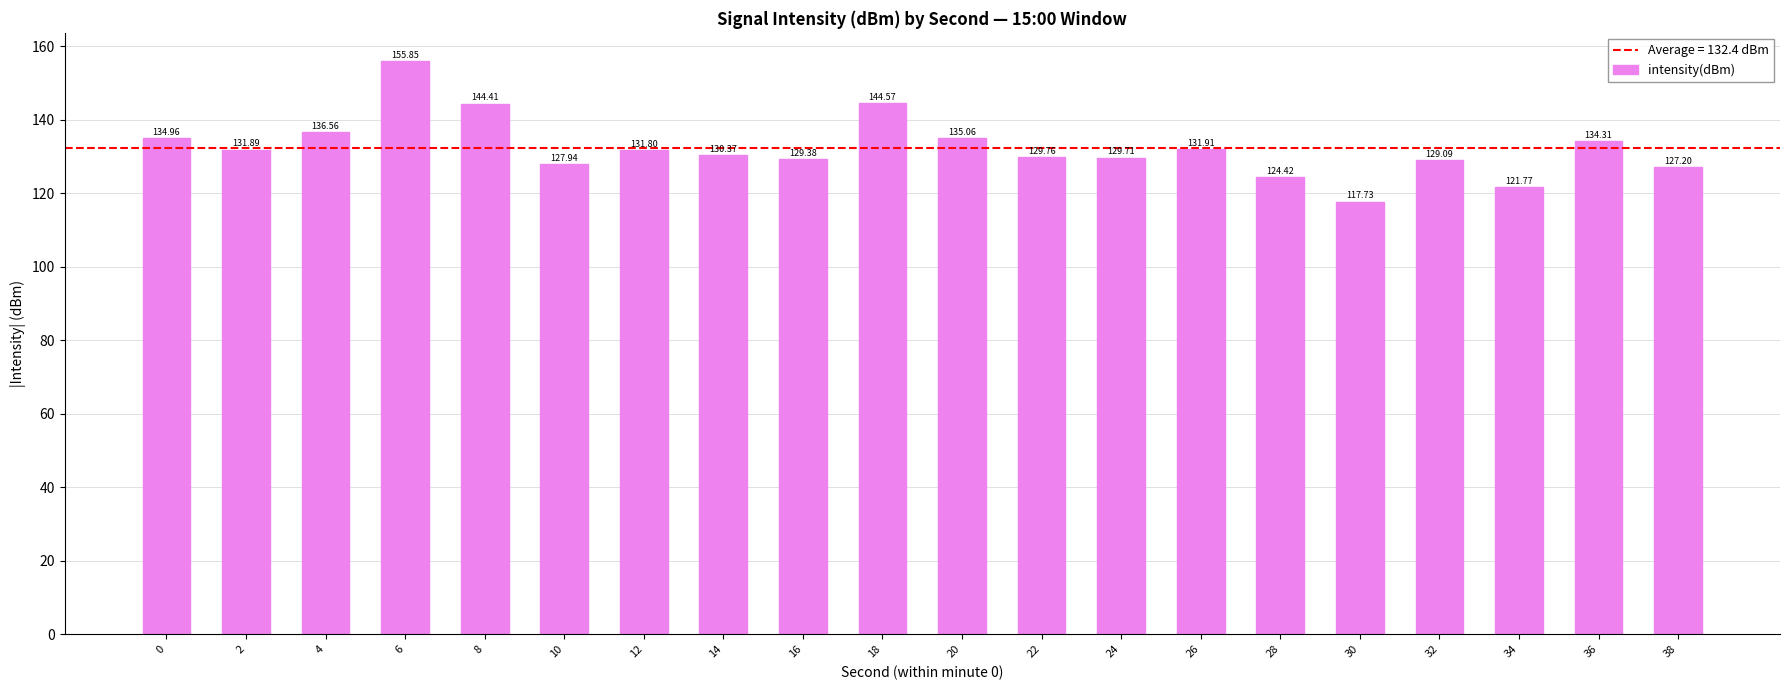

List the labels in order of value, smallest first.

30, 34, 28, 38, 10, 32, 16, 24, 22, 14, 12, 2, 26, 36, 0, 20, 4, 8, 18, 6